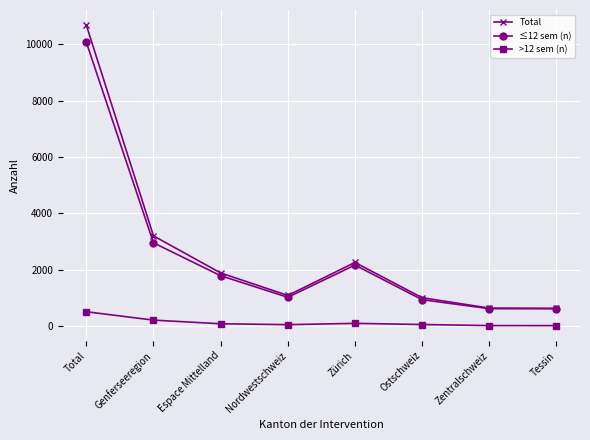

True or false: ≤12 sem (n) has a value of 1784 at Espace Mittelland.

True